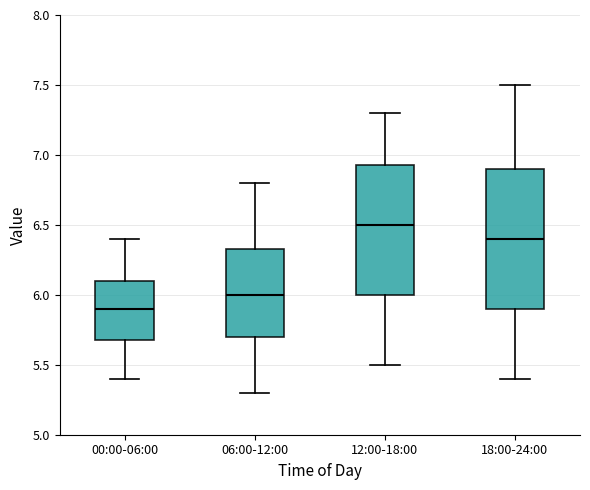

Comparing the boxes themselves (not the whiskers), which one is the tallest?

18:00-24:00